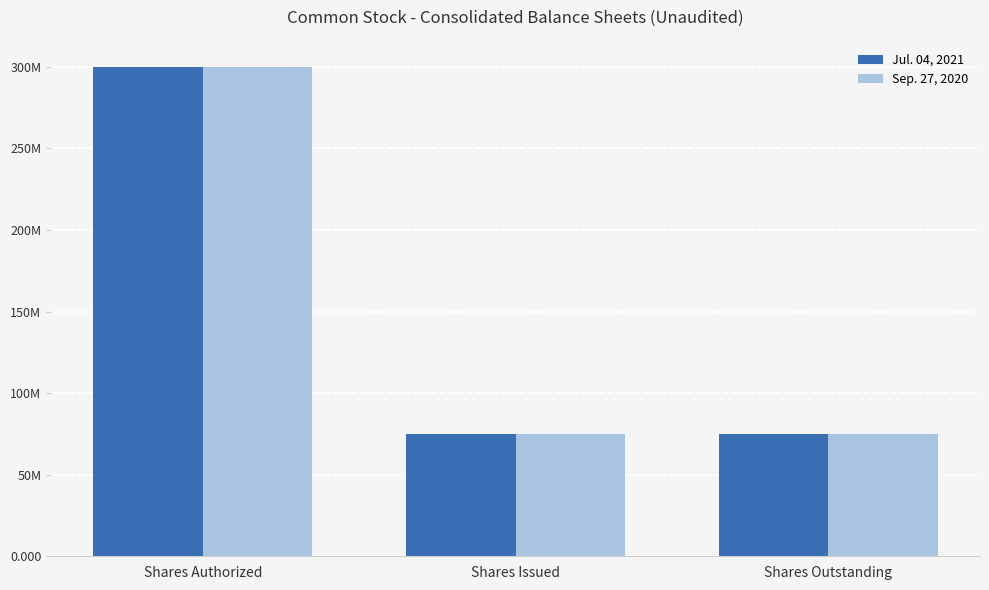

Is it true that Sep. 27, 2020 equals 300000000 at Shares Authorized?

True